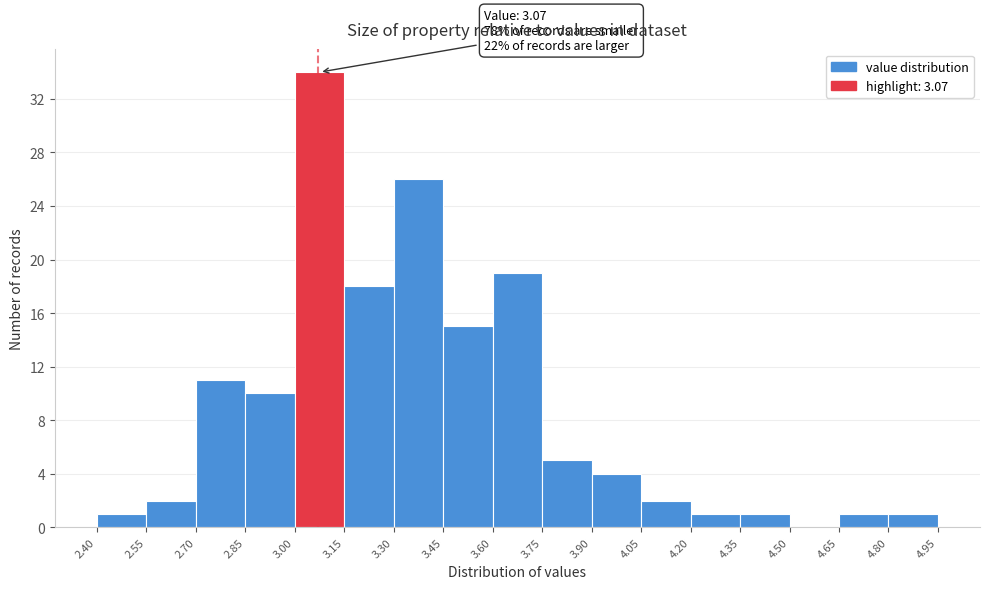

Over which range of the x-axis is the bar tallest?

3.00 to 3.15